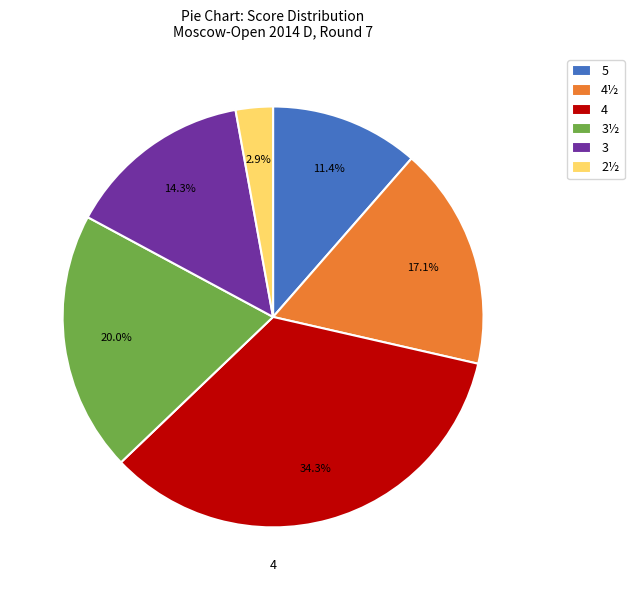

To the nearest percent, what is the average slice percentage?

17%